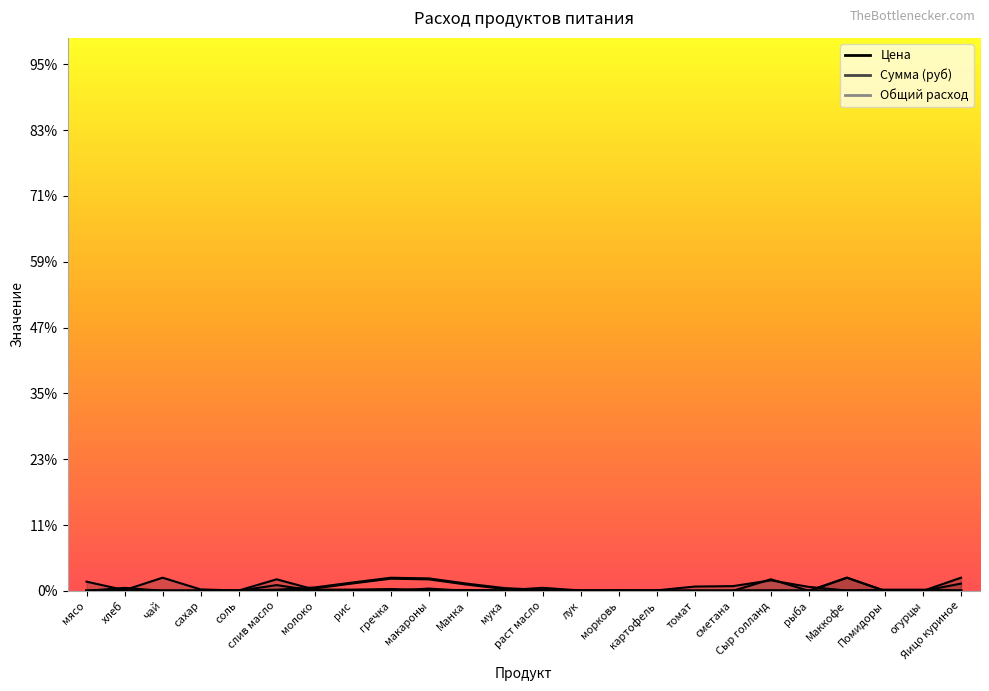

Which series has the largest range (max minus min)?

Сумма (руб)